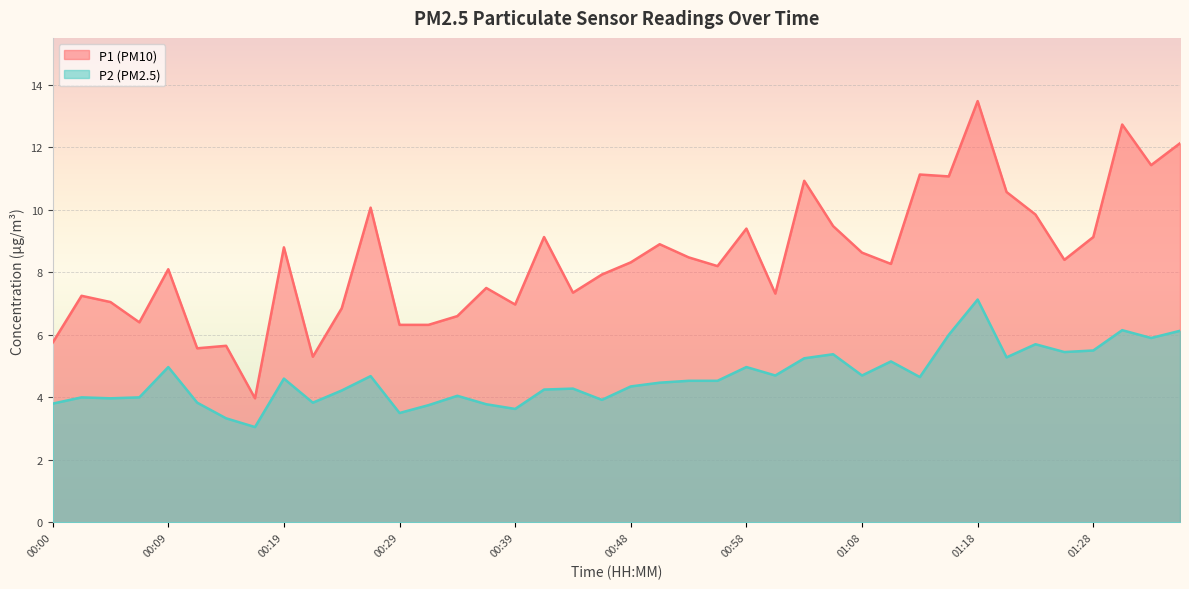

What is the difference between the second highest and second lowest values in the P2 series?

2.8